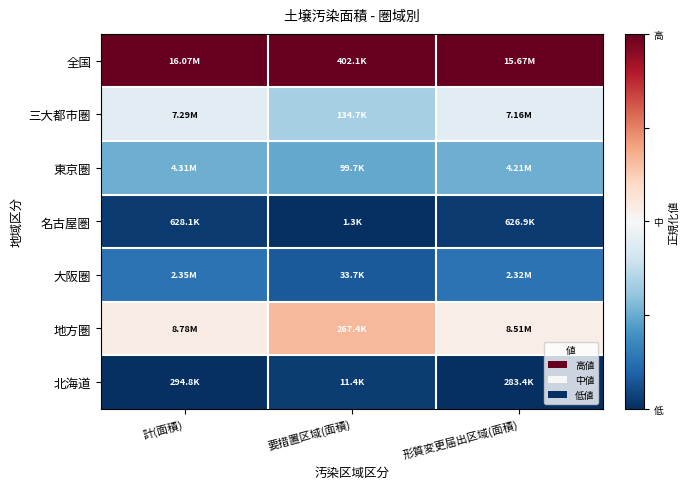

Reading right to left, list all the values displayed in this chart.

全国: 形質変更届出区域(面積)=1.0	要措置区域(面積)=1.0	計(面積)=1.0
三大都市圏: 形質変更届出区域(面積)=0.4	要措置区域(面積)=0.3	計(面積)=0.4
東京圏: 形質変更届出区域(面積)=0.3	要措置区域(面積)=0.2	計(面積)=0.3
名古屋圏: 形質変更届出区域(面積)=0.0	要措置区域(面積)=0.0	計(面積)=0.0
大阪圏: 形質変更届出区域(面積)=0.1	要措置区域(面積)=0.1	計(面積)=0.1
地方圏: 形質変更届出区域(面積)=0.5	要措置区域(面積)=0.7	計(面積)=0.5
北海道: 形質変更届出区域(面積)=0.0	要措置区域(面積)=0.0	計(面積)=0.0